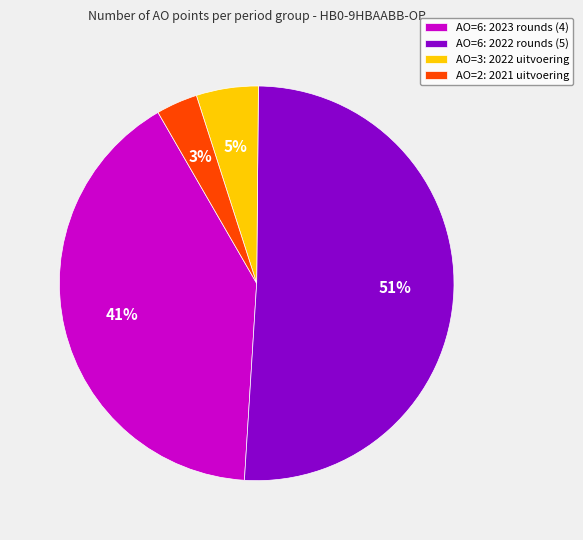

How many slices are in this pie chart?

4